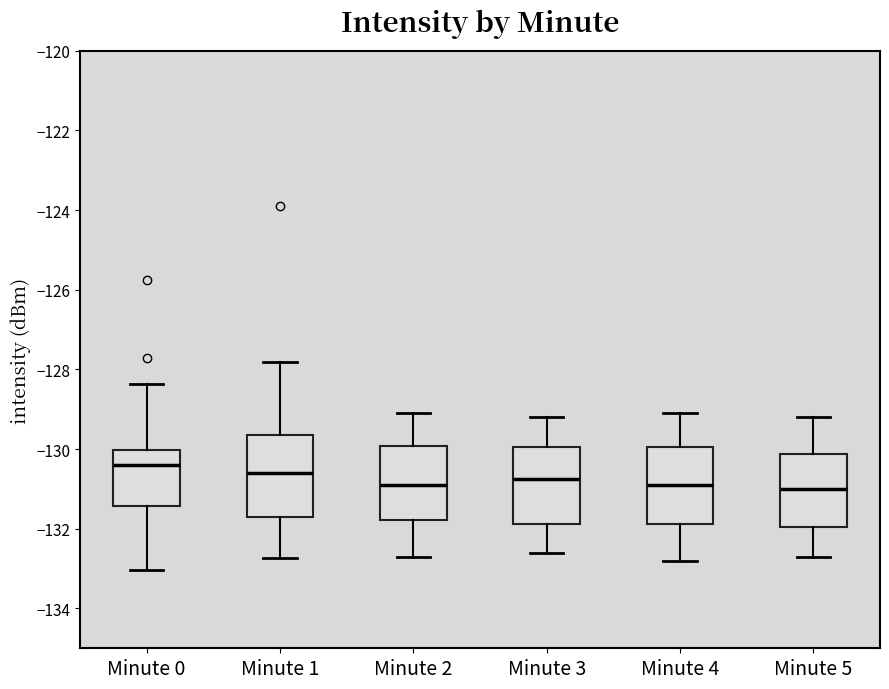

Reading left to right, transcribe this box plot: for each box, give where its median line is, the range the box spans, and where its two whiskers end, as read against the y-axis. The values are not printed on the chart, so give them approximately, as read against the axis.

Minute 0: median -130.4, box -131.4 to -130.0, whiskers -133.0 to -128.4
Minute 1: median -130.6, box -131.6 to -129.6, whiskers -132.8 to -127.8
Minute 2: median -130.8, box -131.8 to -130.0, whiskers -132.6 to -129.0
Minute 3: median -130.8, box -131.8 to -130.0, whiskers -132.6 to -129.2
Minute 4: median -130.8, box -131.8 to -130.0, whiskers -132.8 to -129.0
Minute 5: median -131.0, box -132.0 to -130.2, whiskers -132.6 to -129.2